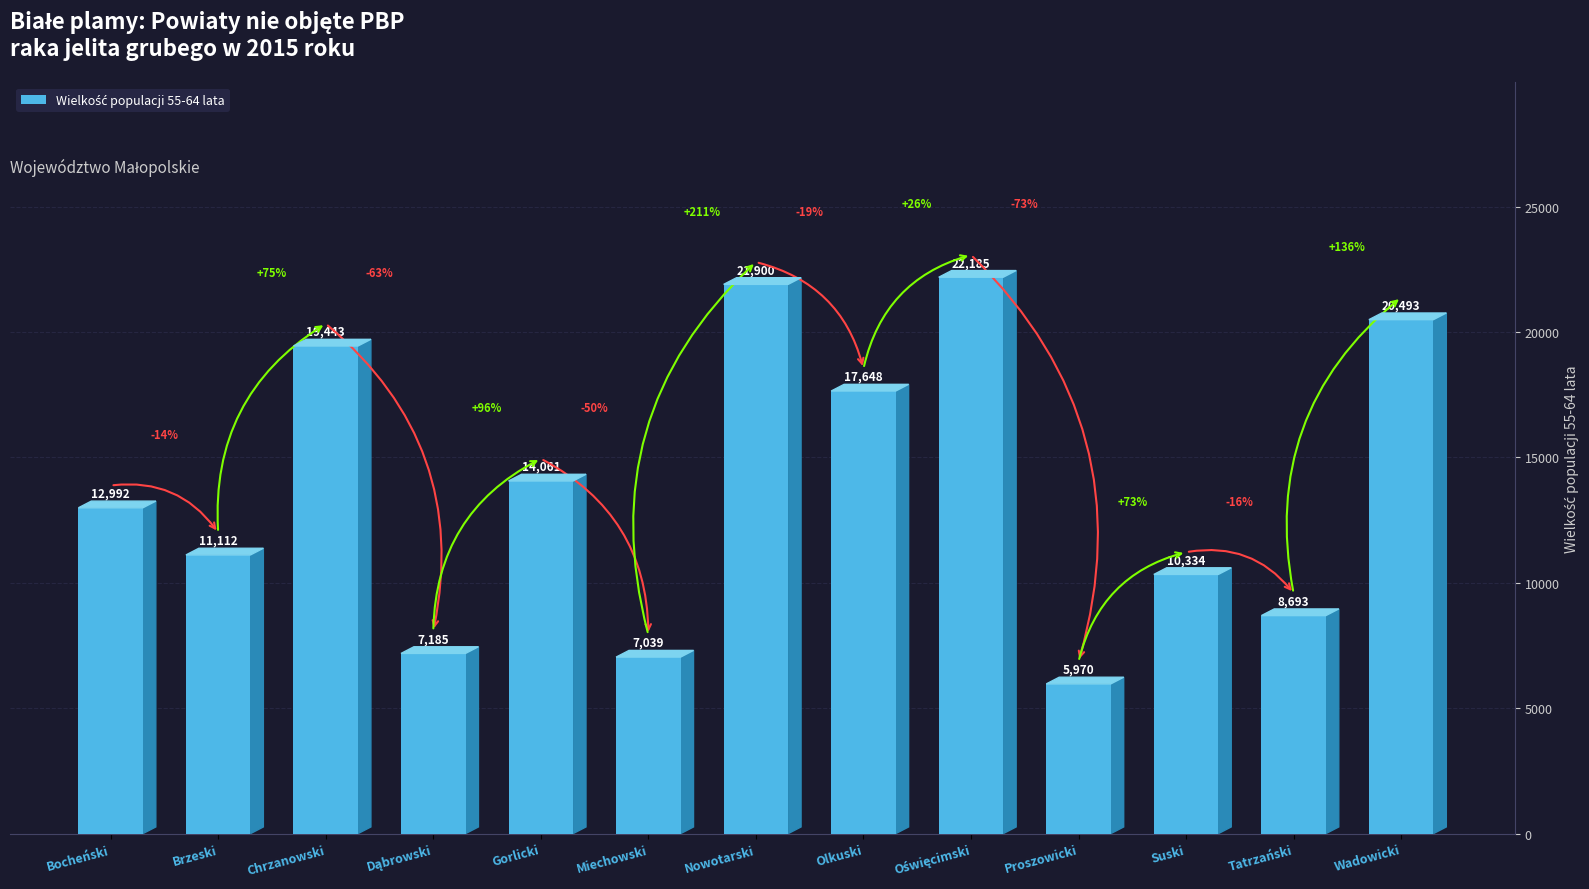

Between Gorlicki and Brzeski, which is larger?

Gorlicki